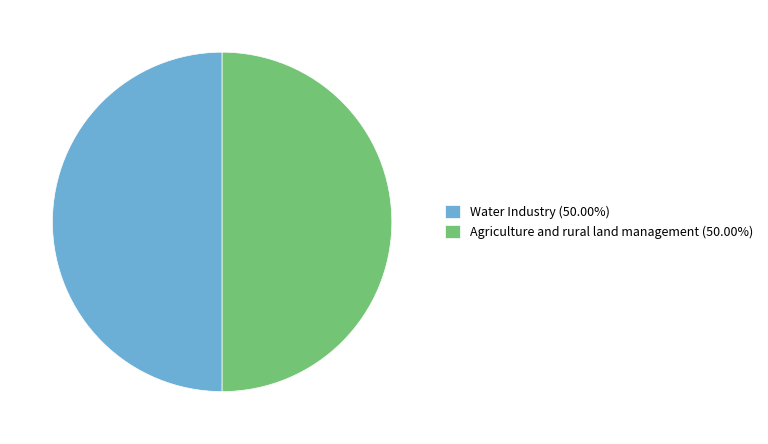

Is the sum of Water Industry (50.00%) and Agriculture and rural land management (50.00%) greater than half?

Yes